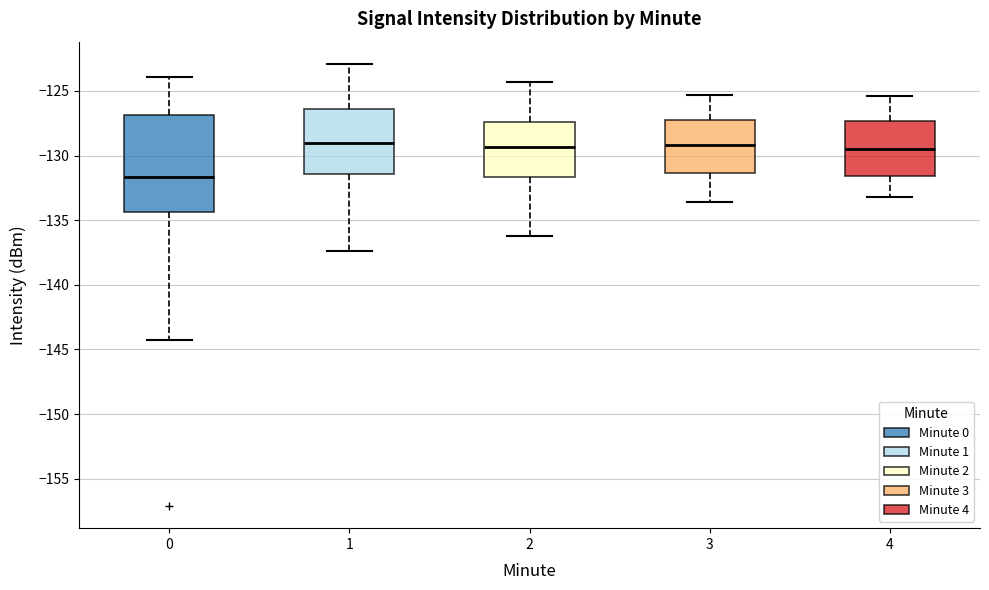

Where is the upper edge of the box at x = 0 on the y-axis? The values are not printed on the chart, so give them approximately, as read against the axis.

-127.0